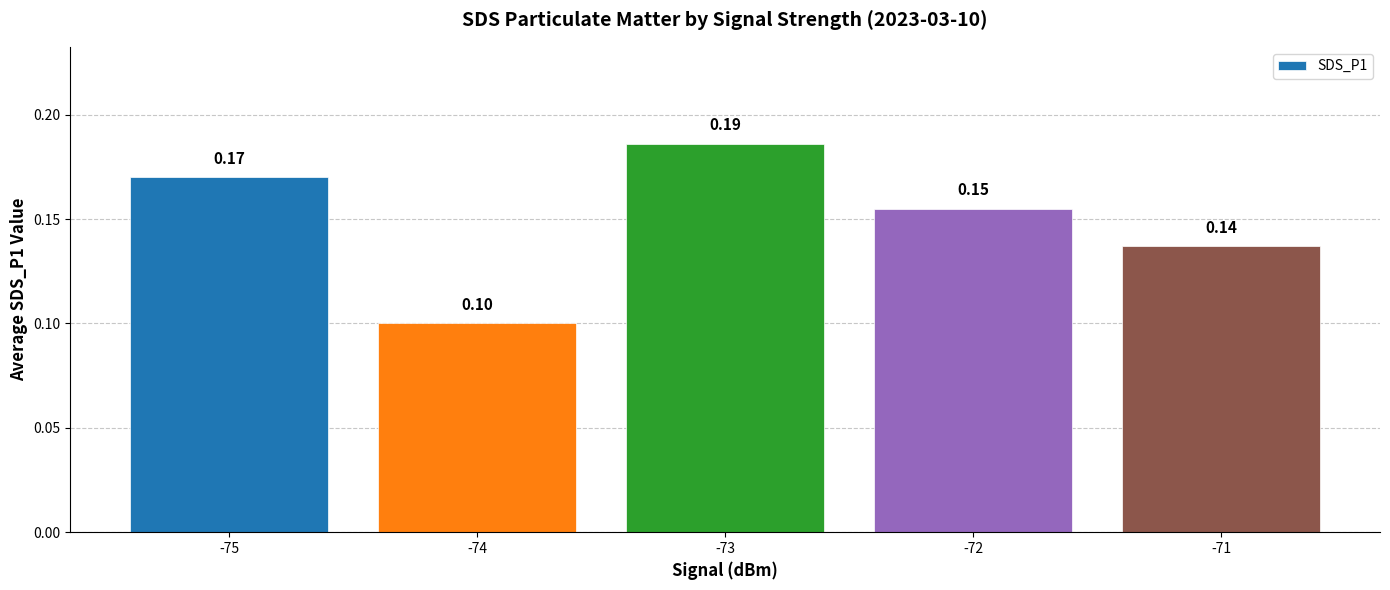

How many values are between 0 and 1?

5